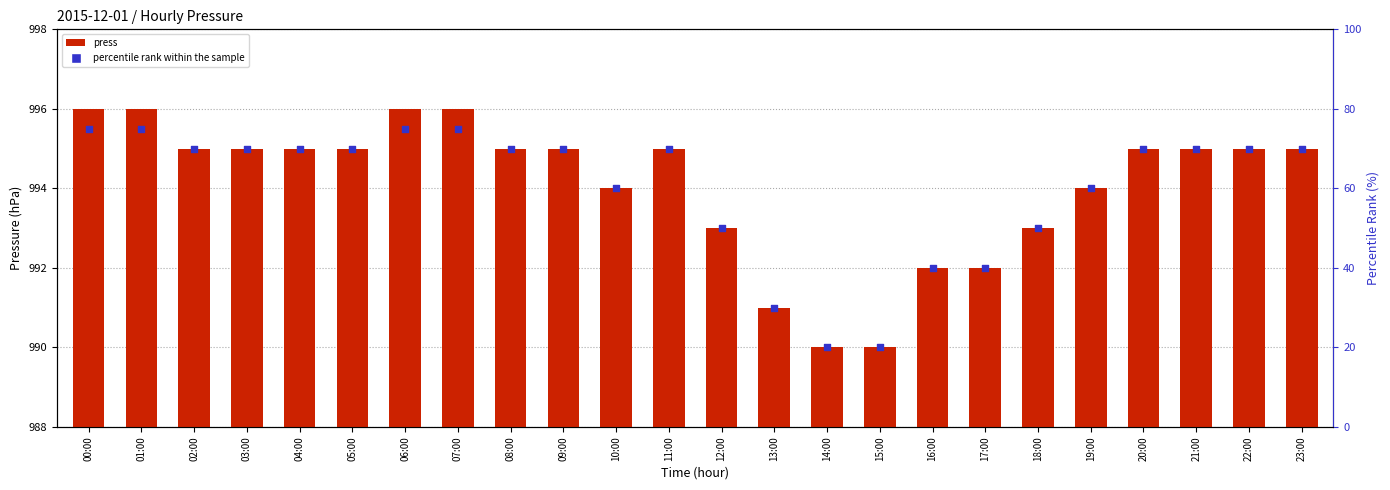

What are all the series names shown in the legend?

press, percentile rank within the sample